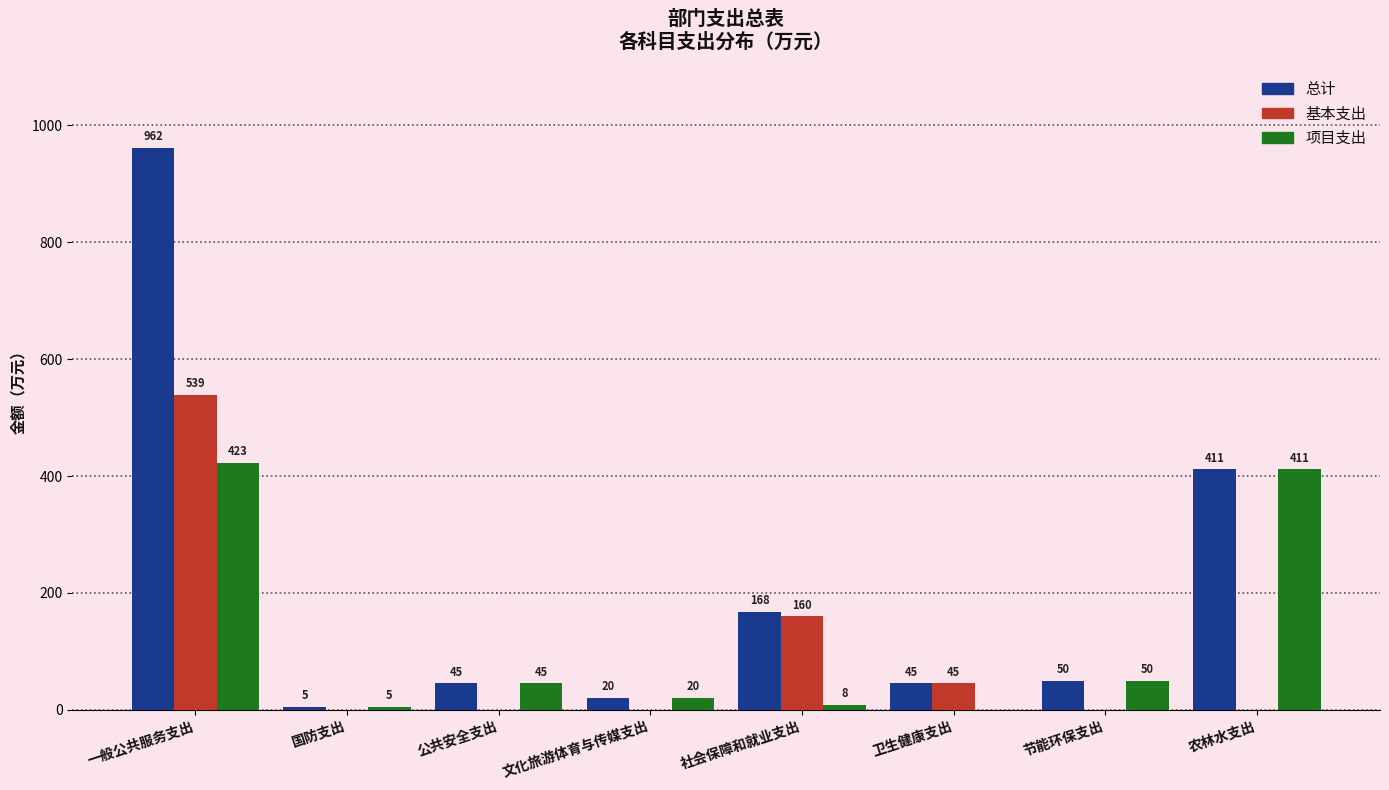

What is the maximum value for 总计?

961.9